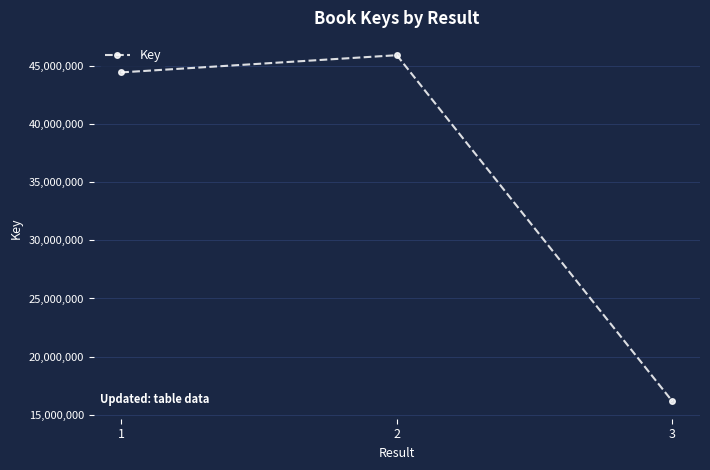

What is the sum of all values?

106459980